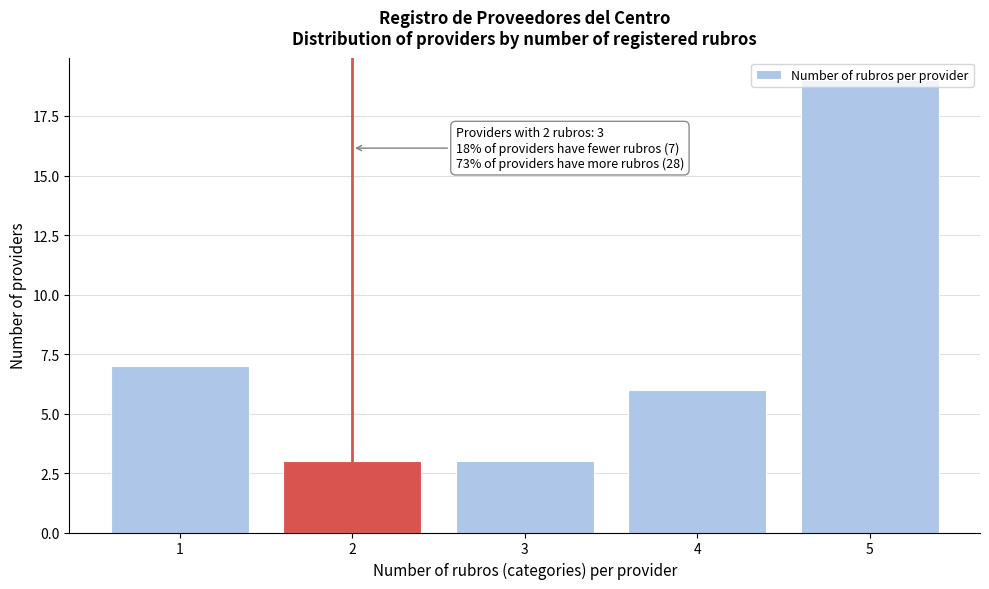

Over which range of the x-axis is the bar tallest?

4.5 to 5.5